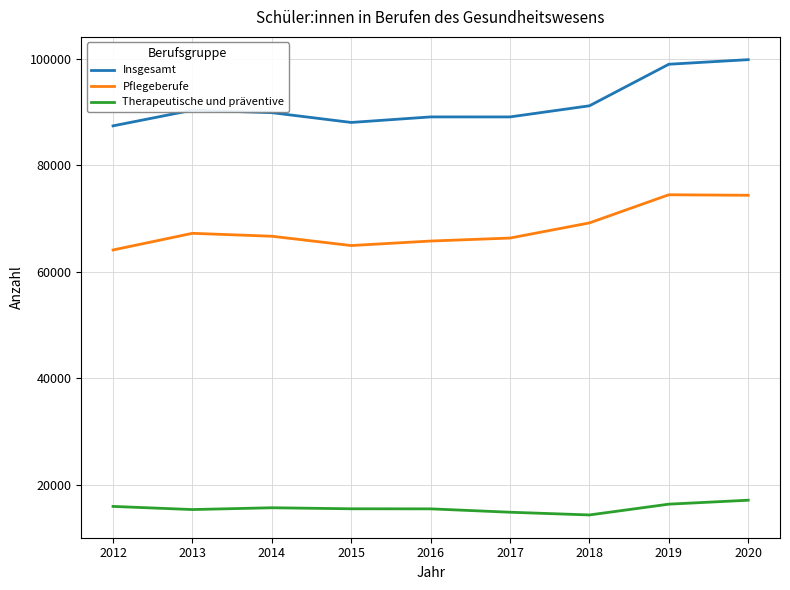

Is this an area chart (filled region under the line)?

No